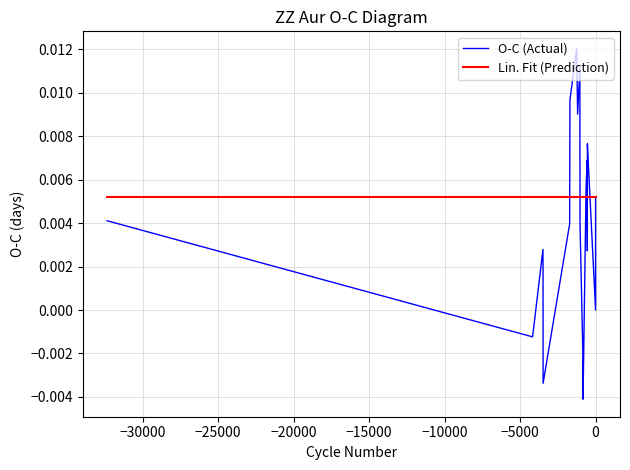

Between 11 and 33, which series saw the biggest shift?

O-C